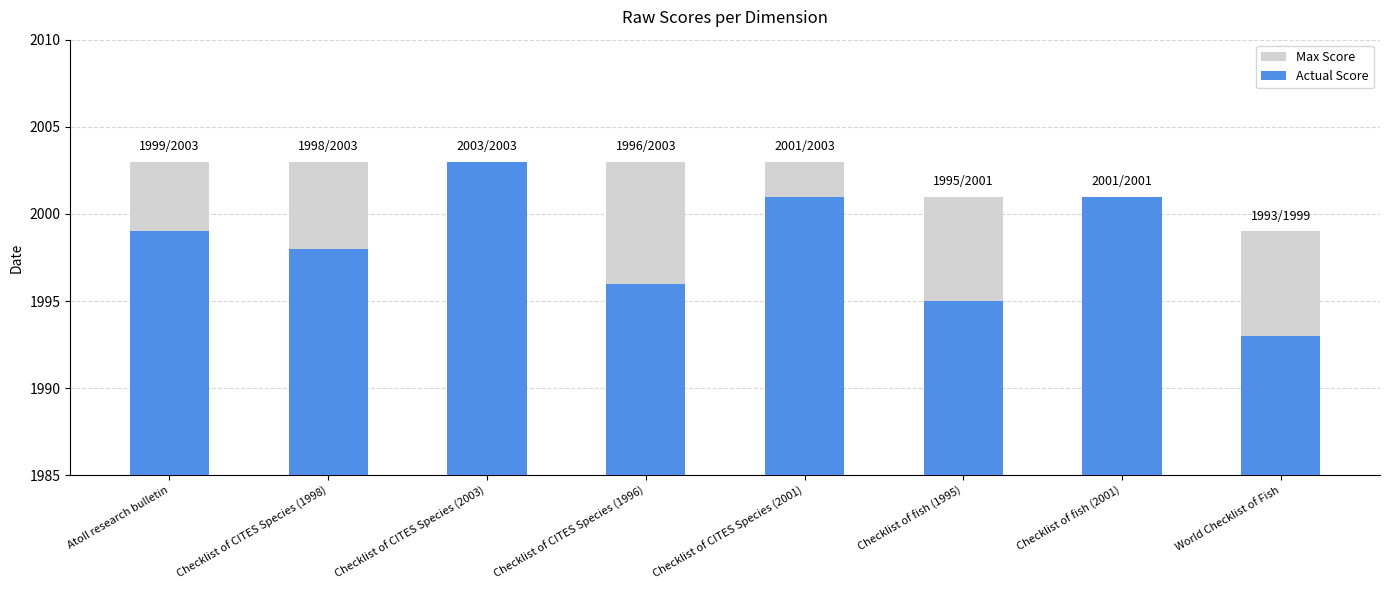

Reading left to right, transcribe all the data shown in this chart.

Max Score: 2003	2003	2003	2003	2003	2001	2001	1999
Actual Score: 1999	1998	2003	1996	2001	1995	2001	1993